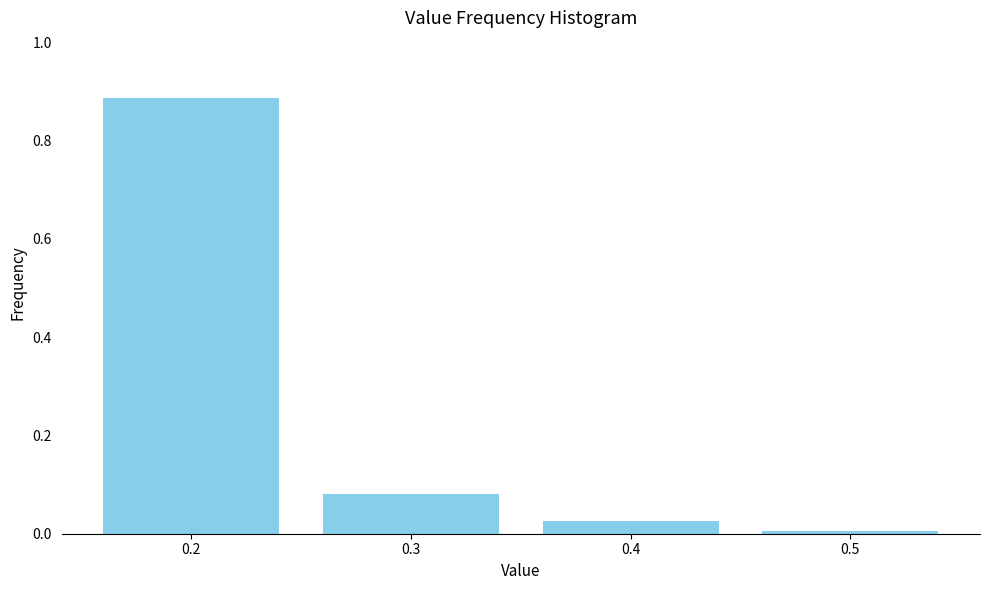

The chart shows a value of 0.0 at 0.5. True or false?

True